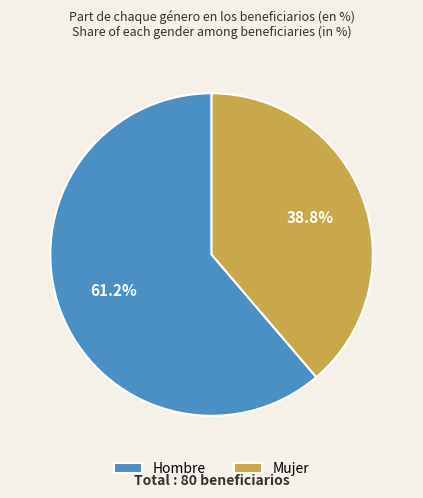

Which category has the biggest portion of the pie?

Hombre